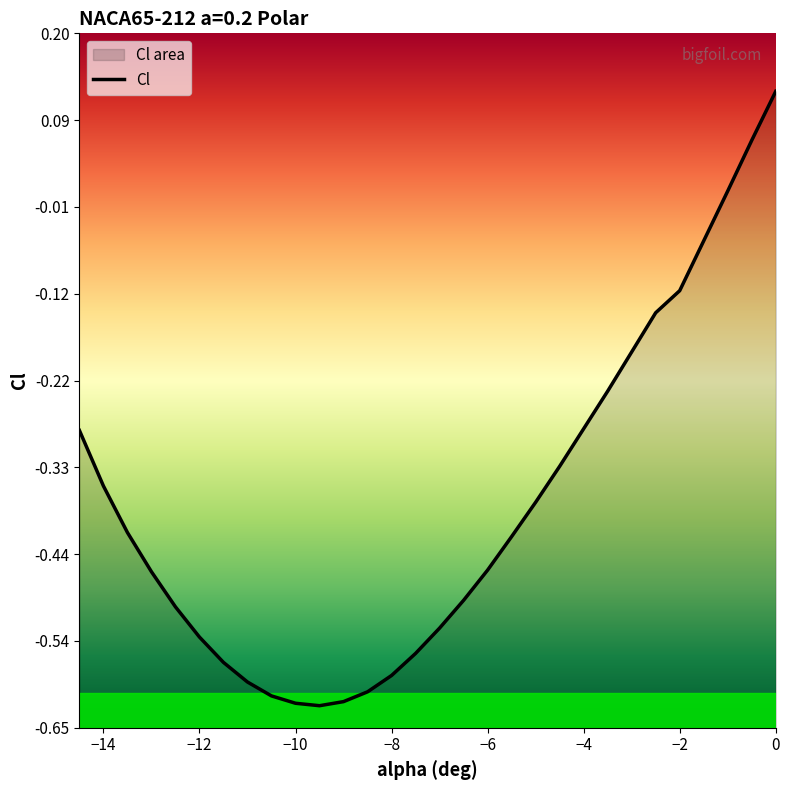

How many values are above zero?

3